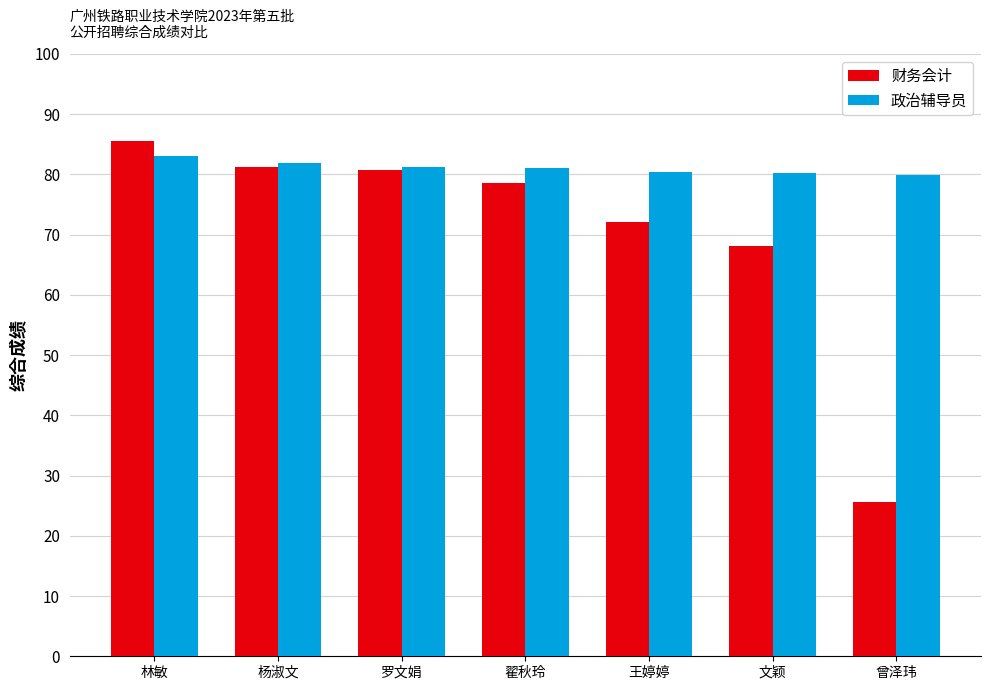

What position from the left is 王婷婷?

5